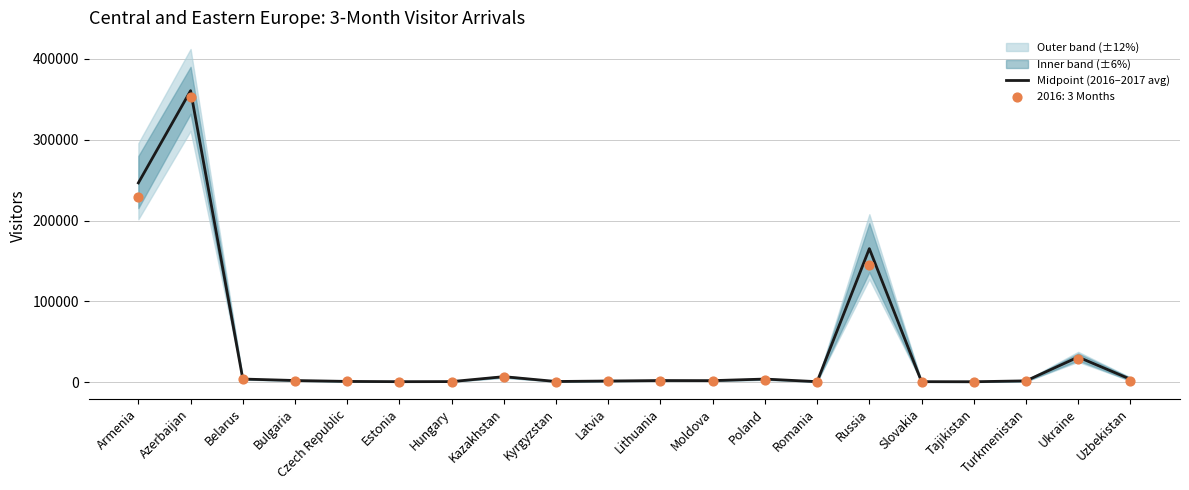

What is the change in value from Turkmenistan to Ukraine?

+29430.0